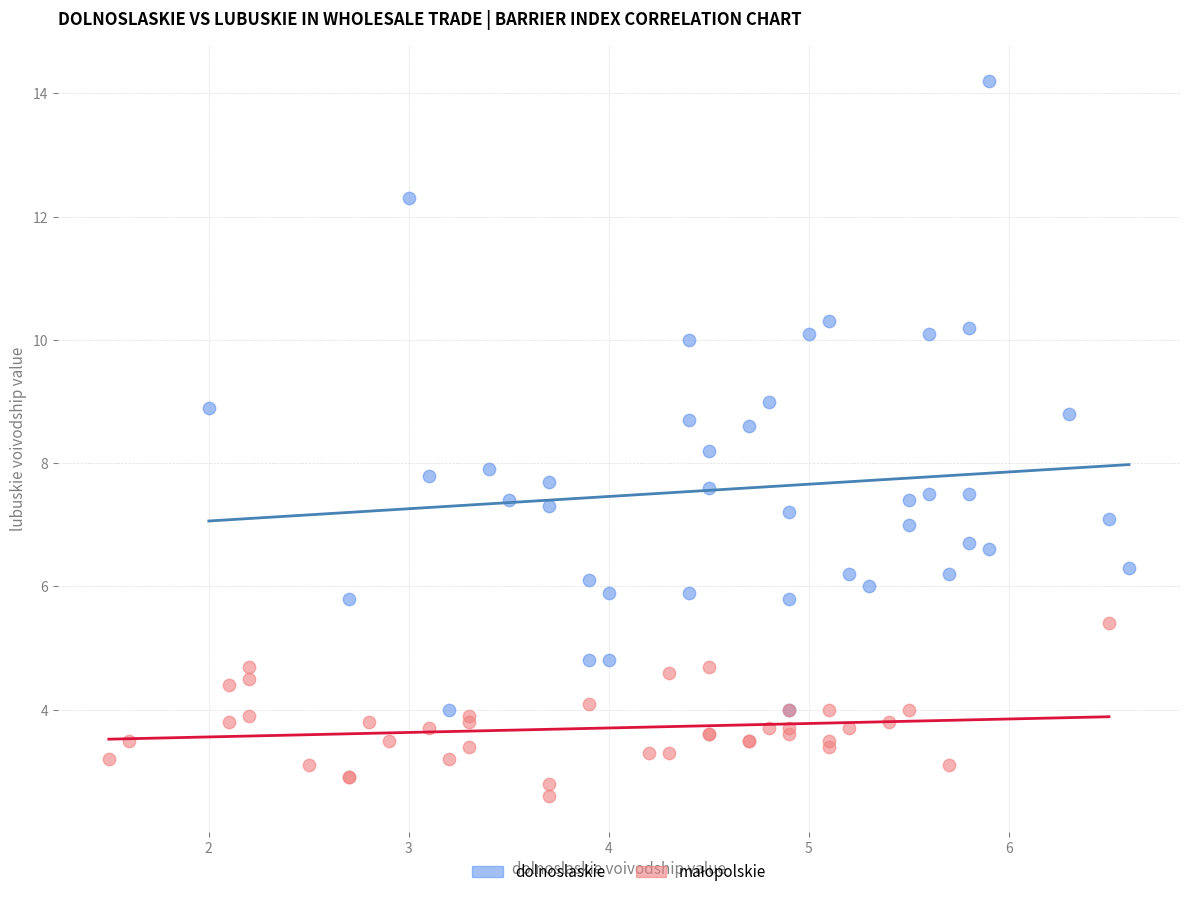

Which series has the widest spread of Y values?

dolnoslaskie